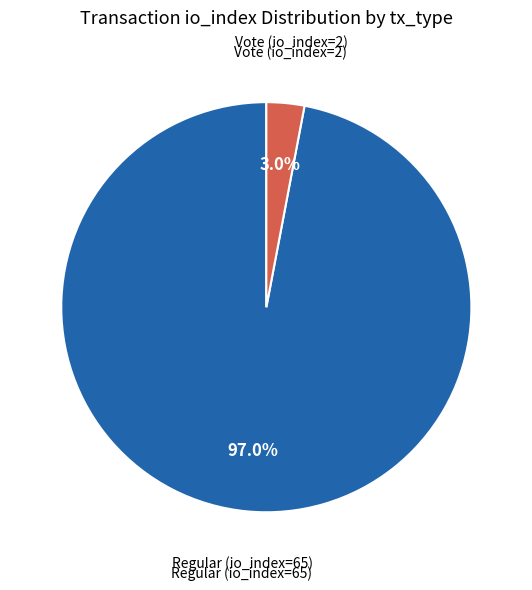

Is there any slice that represents more than half of the pie?

Yes